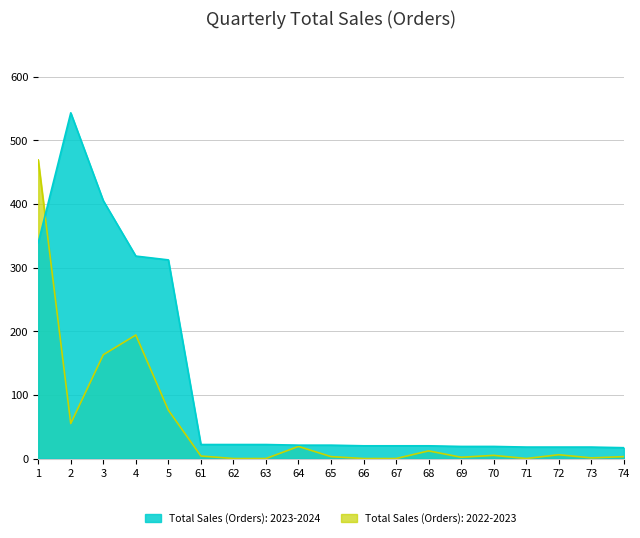

List the labels in order of 2022-2023 value, smallest first.

62, 63, 66, 67, 71, 73, 69, 65, 74, 61, 70, 72, 68, 64, 2, 5, 3, 4, 1